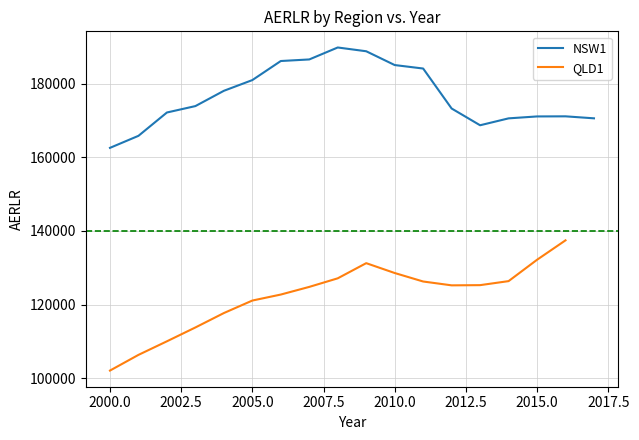

Is this an area chart (filled region under the line)?

No